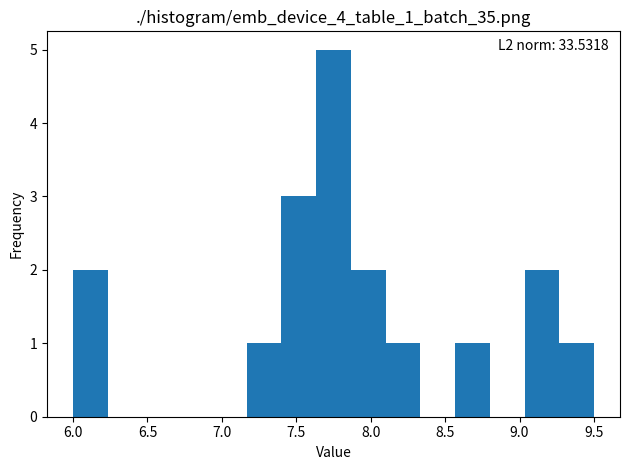

Which range on the x-axis has the tallest bar?

7.65 to 7.85